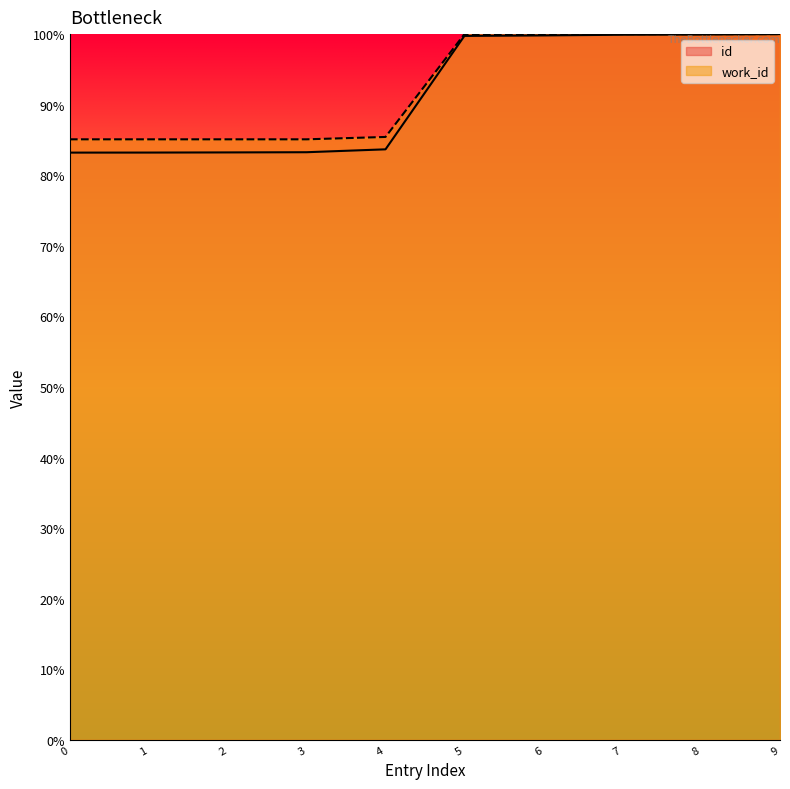

Between 2 and 8, which series saw the biggest shift?

id